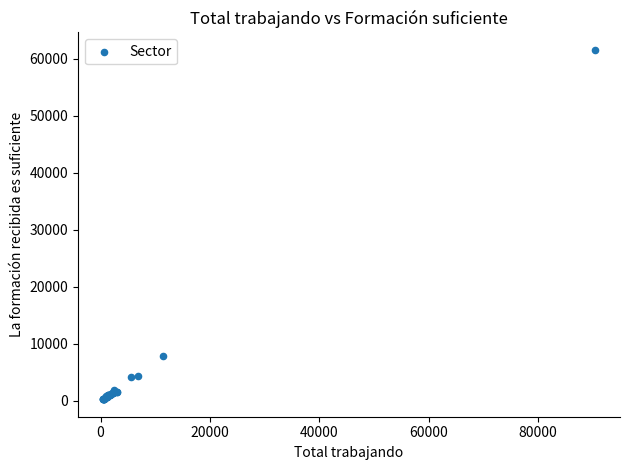

What Y value in the scatter plot is closest to 30924?

7867